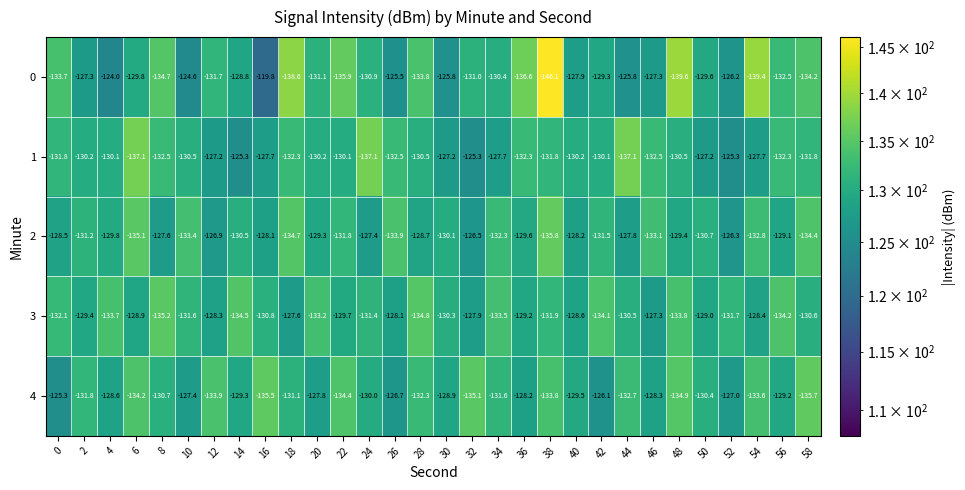

What is the total value across all series at 14?

-648.4